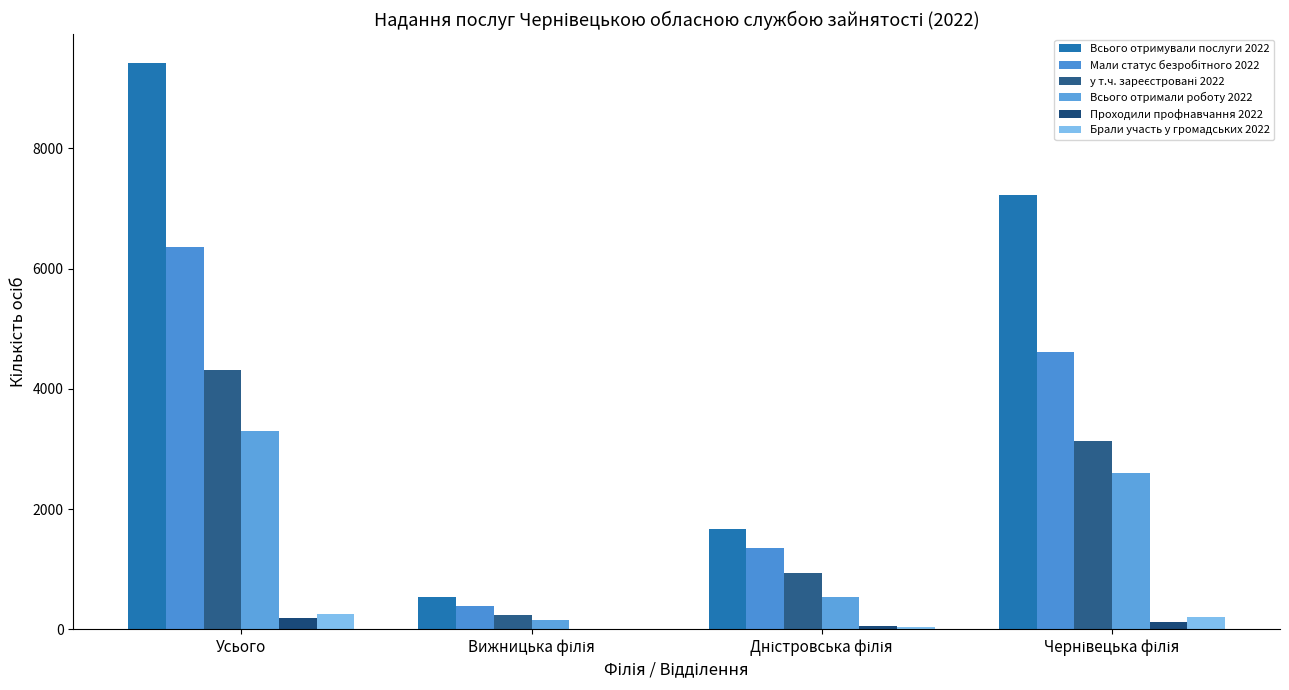

At how many categories does at least one series exceed 4811?

2